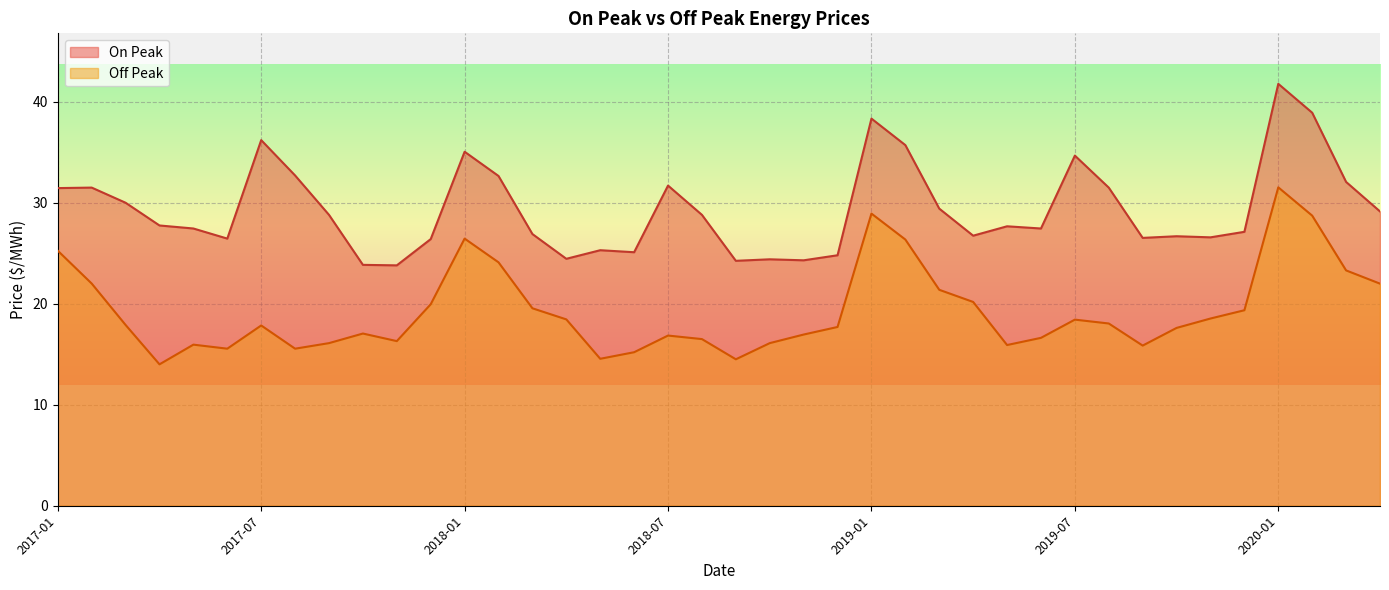

At which category does Off Peak reach its first local valley?

2017-04